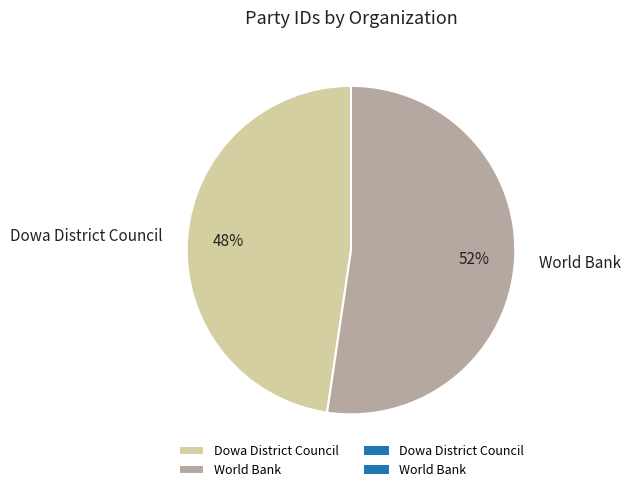

Which category has the smallest portion of the pie?

Dowa District Council